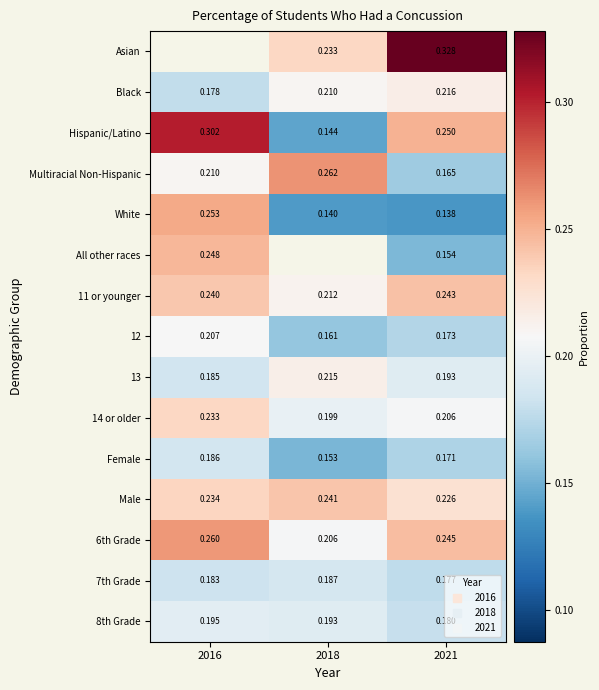

What is the minimum value for All other races?

0.2